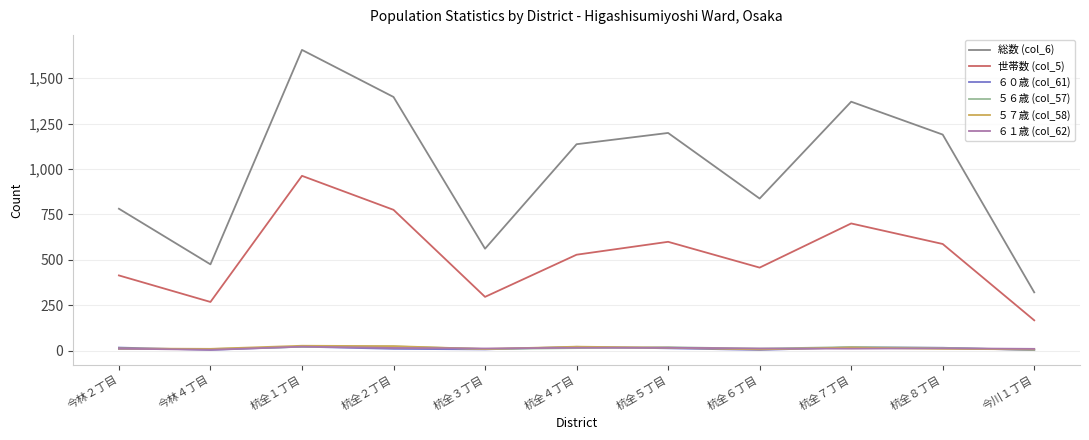

Which series has the largest range (max minus min)?

総数 (col_6)